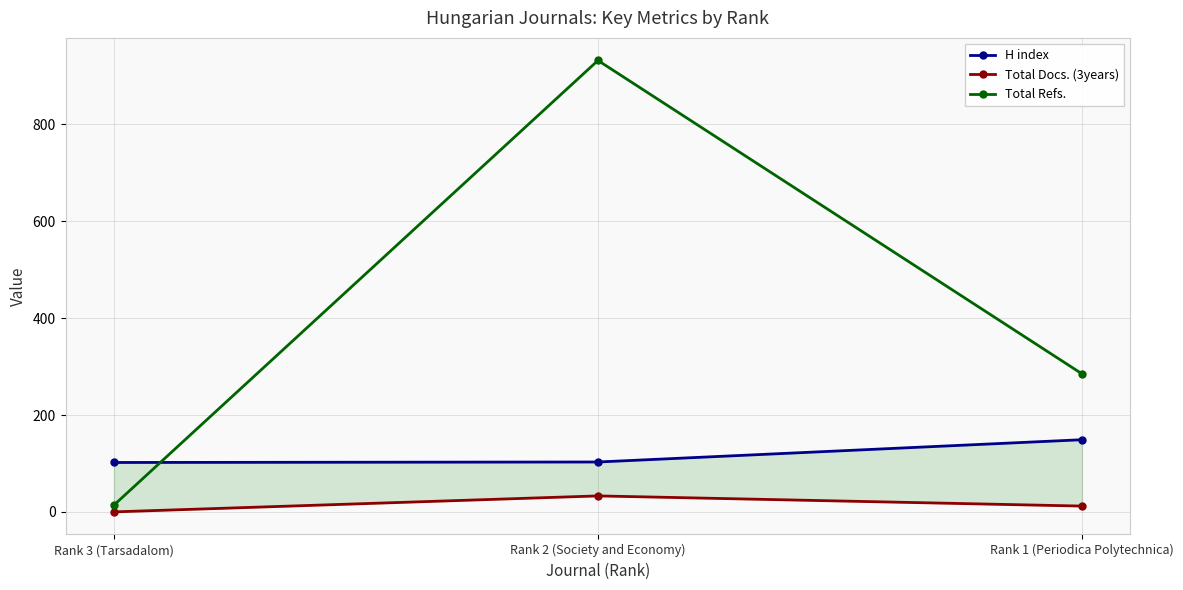

What is the spread (max minus min) of values at Rank 3 (Tarsadalom)?

102